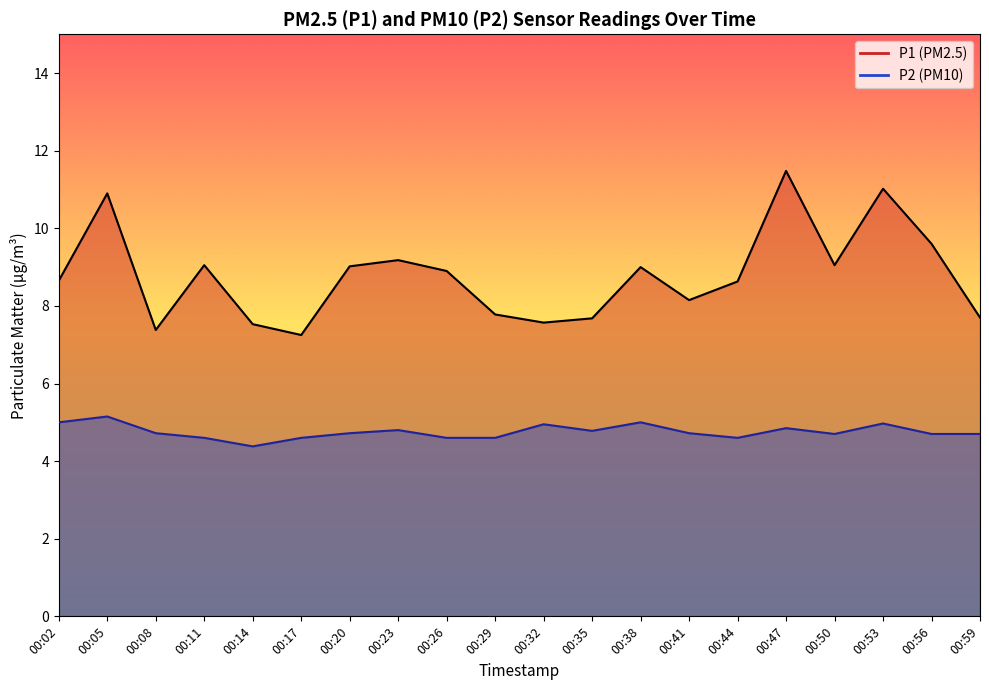

Reading left to right, extract all data points from this chart.

P1: 00:02=8.7	00:05=10.9	00:08=7.4	00:11=9.1	00:14=7.5	00:17=7.2	00:20=9.0	00:23=9.2	00:26=8.9	00:29=7.8	00:32=7.6	00:35=7.7	00:38=9.0	00:41=8.2	00:44=8.6	00:47=11.5	00:50=9.1	00:53=11.0	00:56=9.6	00:59=7.7
P2: 00:02=5.0	00:05=5.2	00:08=4.7	00:11=4.6	00:14=4.4	00:17=4.6	00:20=4.7	00:23=4.8	00:26=4.6	00:29=4.6	00:32=5.0	00:35=4.8	00:38=5.0	00:41=4.7	00:44=4.6	00:47=4.8	00:50=4.7	00:53=5.0	00:56=4.7	00:59=4.7